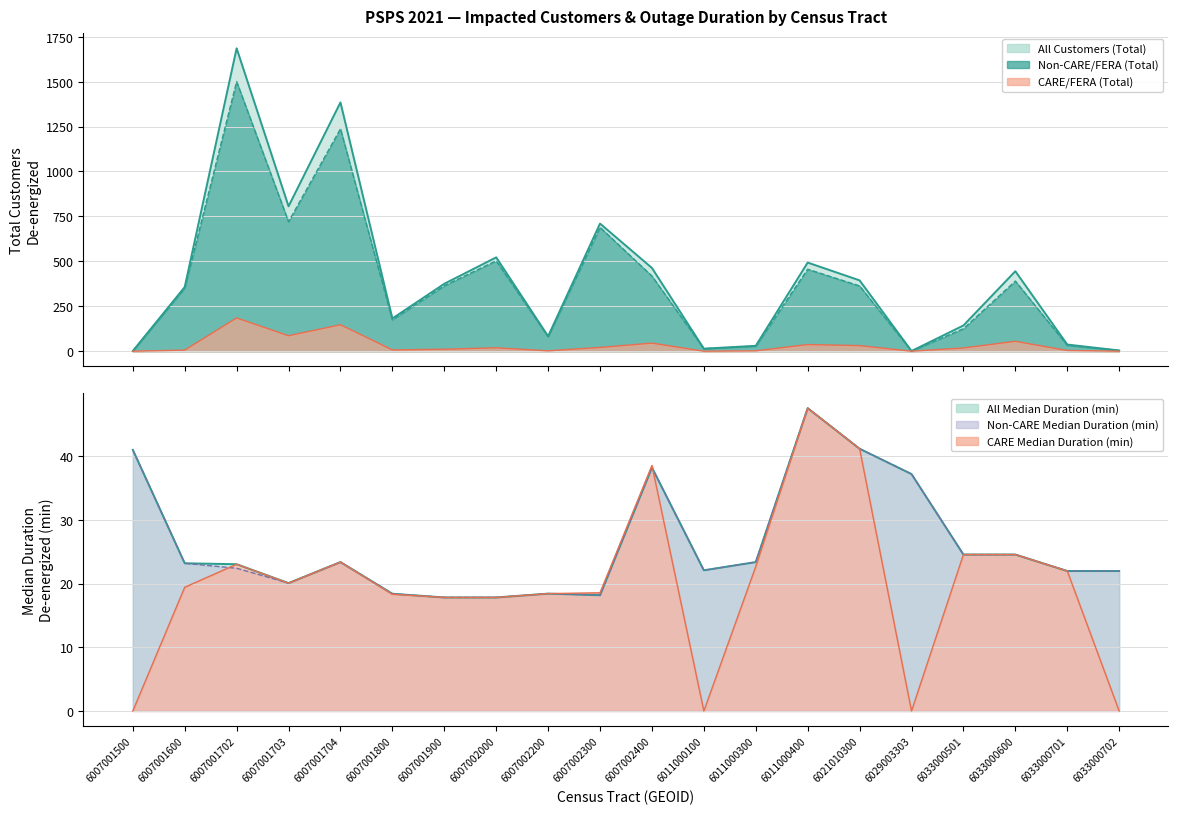

True or false: All Median Duration (min) has a value of 41.0 at 6007001500.

True